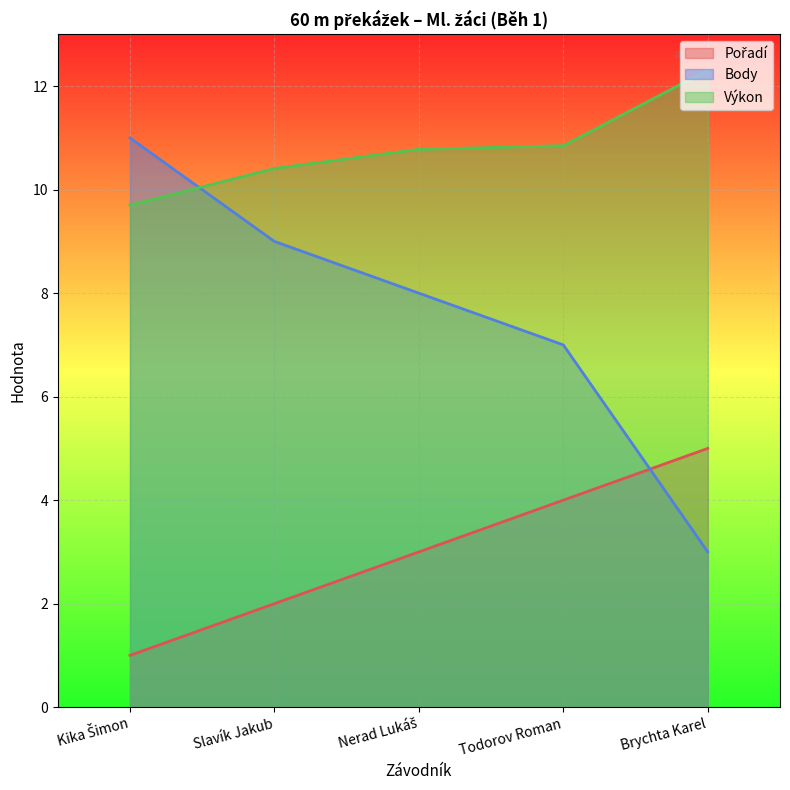

Reading left to right, transcribe all the data shown in this chart.

Pořadí: Kika Šimon=1.0	Slavík Jakub=2.0	Nerad Lukáš=3.0	Todorov Roman=4.0	Brychta Karel=5.0
Body: Kika Šimon=11.0	Slavík Jakub=9.0	Nerad Lukáš=8.0	Todorov Roman=7.0	Brychta Karel=3.0
Výkon: Kika Šimon=9.7	Slavík Jakub=10.4	Nerad Lukáš=10.8	Todorov Roman=10.8	Brychta Karel=12.3